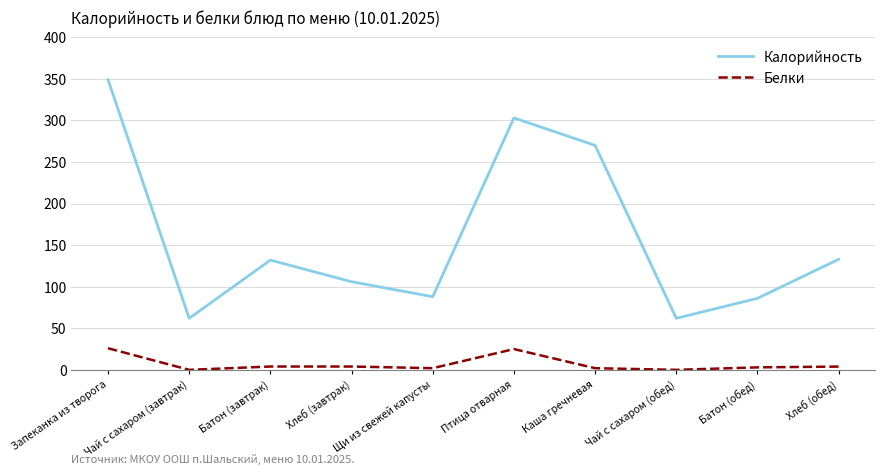

True or false: Белки and Калорийность intersect in this chart.

False